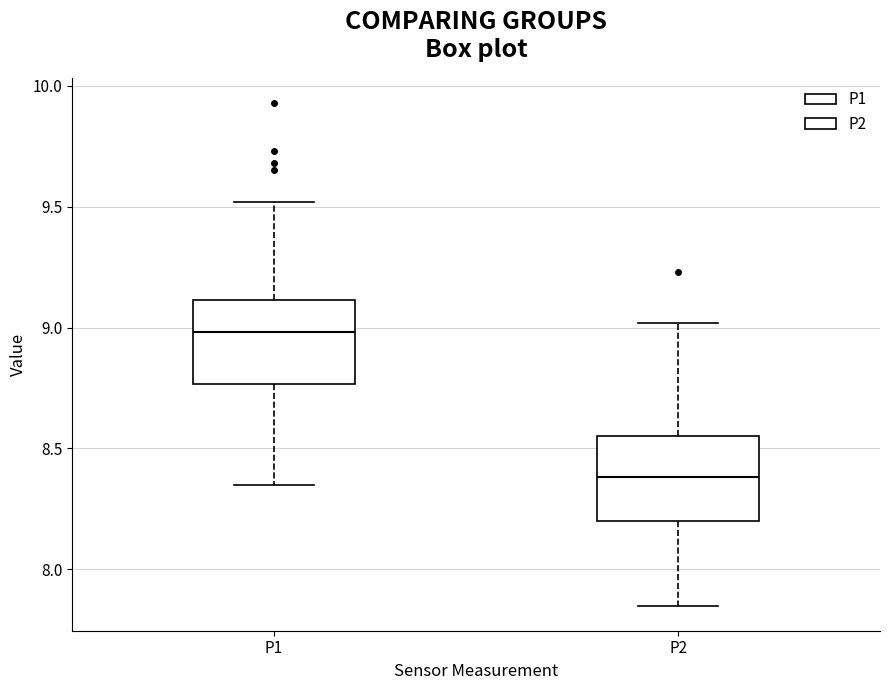

Reading left to right, read every box against the y-axis: the position of its median line, the range the box covers, and the ends of its whiskers. The values are not printed on the chart, so give them approximately, as read against the axis.

P1: median 9.00, box 8.75 to 9.10, whiskers 8.35 to 9.50
P2: median 8.40, box 8.20 to 8.55, whiskers 7.85 to 9.00